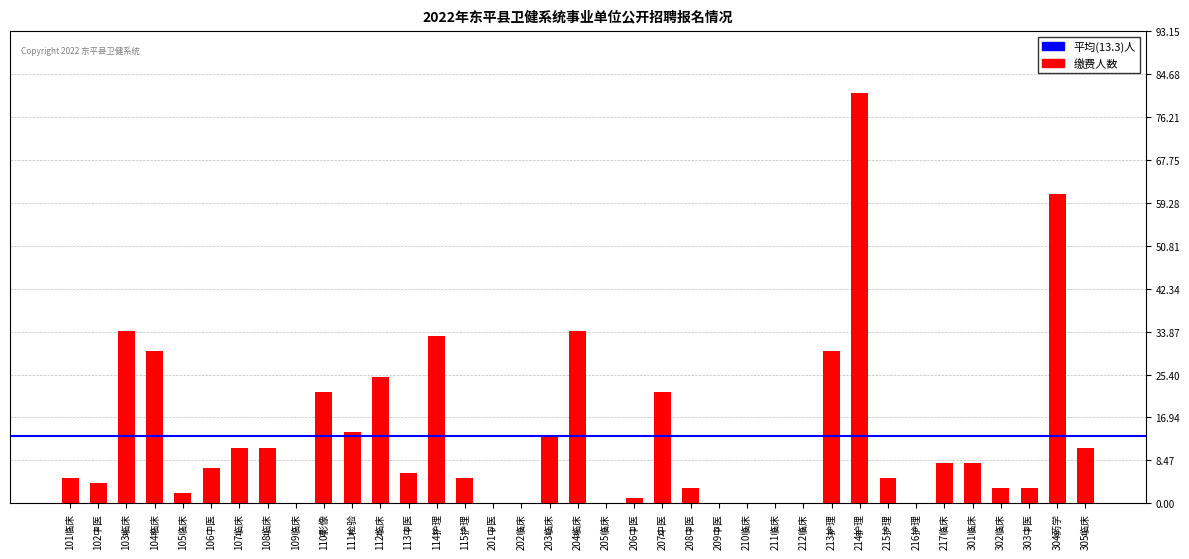

Where does the data first go above 6?

103临床